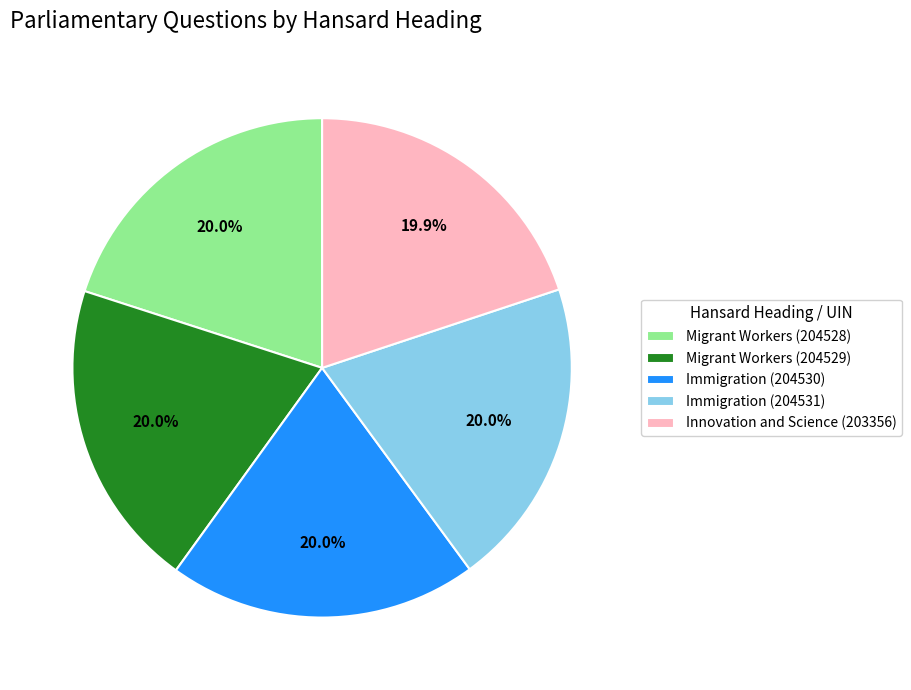

The Migrant Workers (204528) slice represents 20% of the pie. True or false?

True